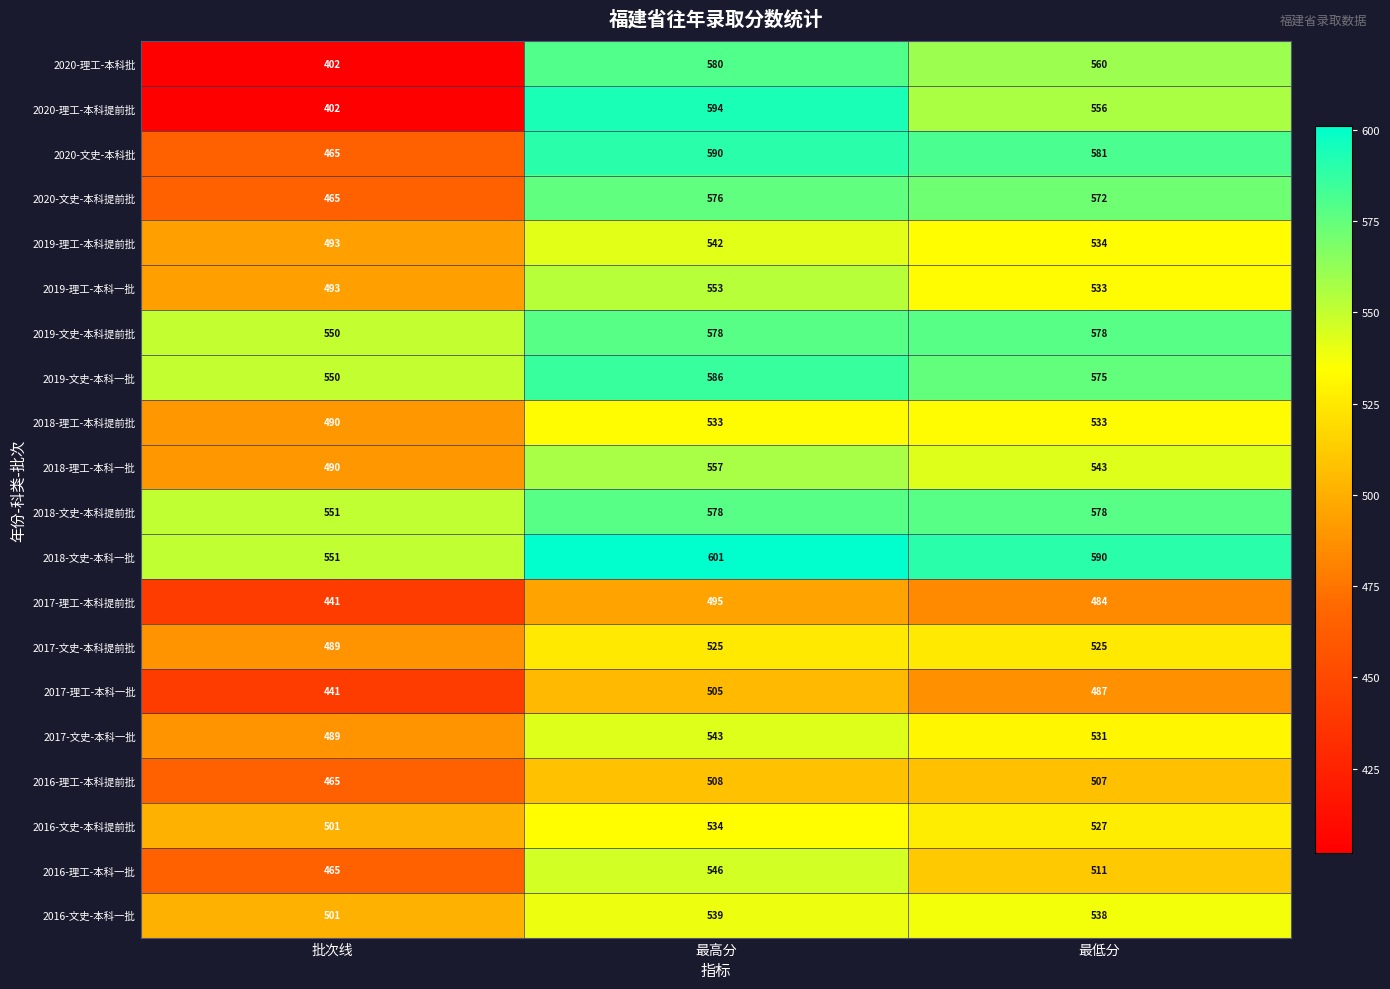

At how many categories does at least one series exceed 447?

3